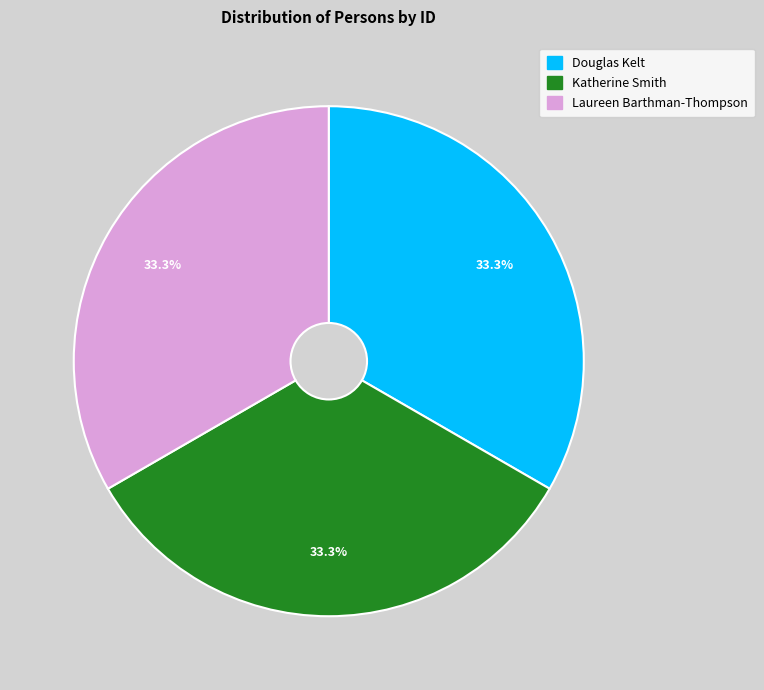

To the nearest percent, what percentage of the pie is Laureen Barthman-Thompson?

33%